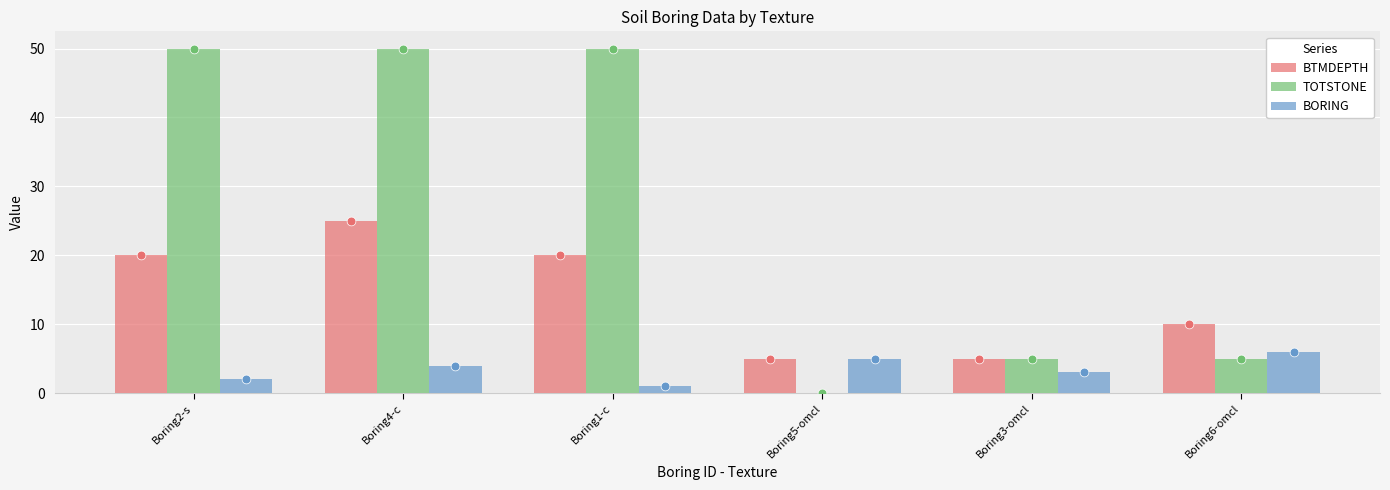

Is the value of BTMDEPTH at Boring4-c greater than the value of BORING at Boring3-omcl?

Yes